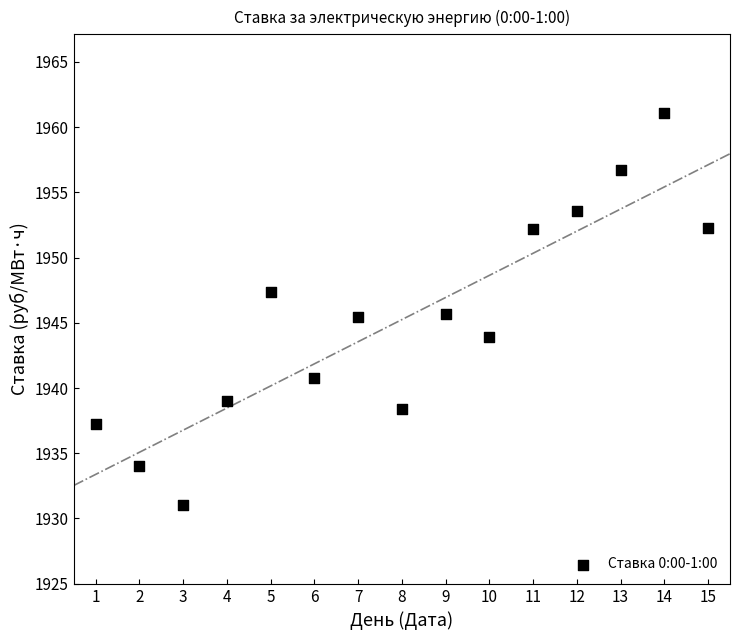

What is the range of Y values (max minus min)?

30.1